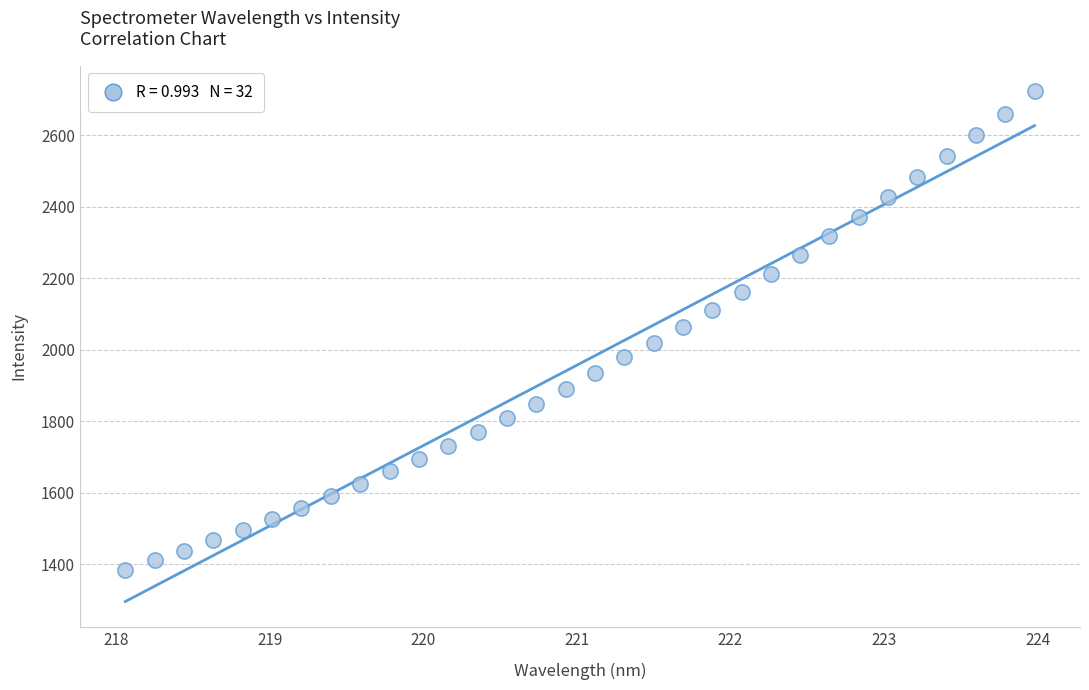

What is the range of Y values (max minus min)?

1339.9